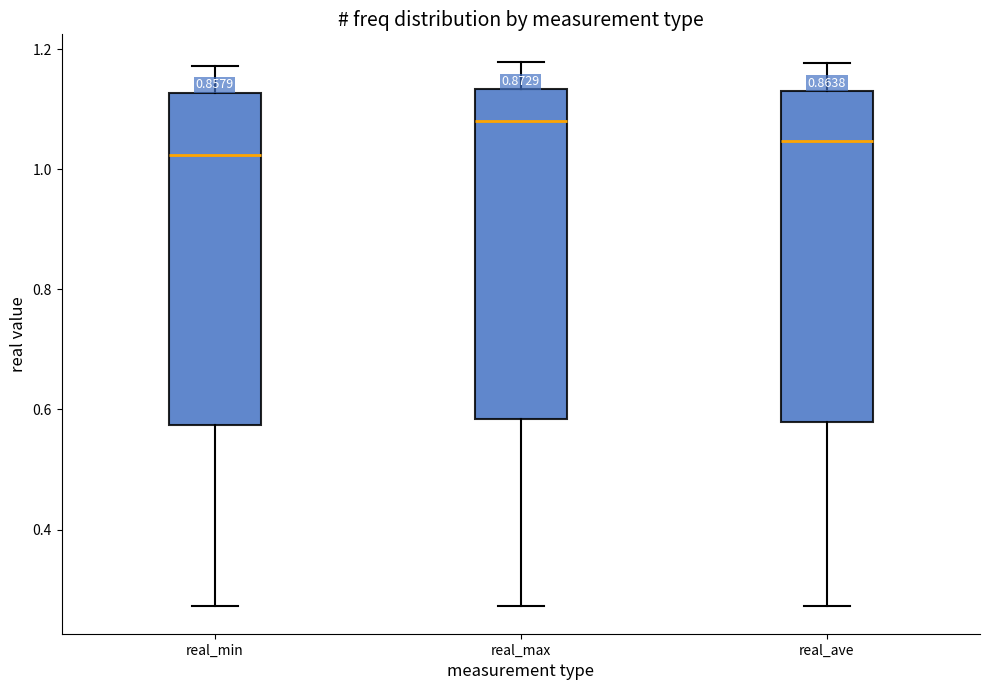

Reading left to right, transcribe this box plot: for each box, give where its median line is, the range the box spans, and where its two whiskers end, as read against the y-axis. The values are not printed on the chart, so give them approximately, as read against the axis.

real_min: median 1.02, box 0.58 to 1.12, whiskers 0.28 to 1.18
real_max: median 1.08, box 0.58 to 1.14, whiskers 0.28 to 1.18
real_ave: median 1.04, box 0.58 to 1.14, whiskers 0.28 to 1.18